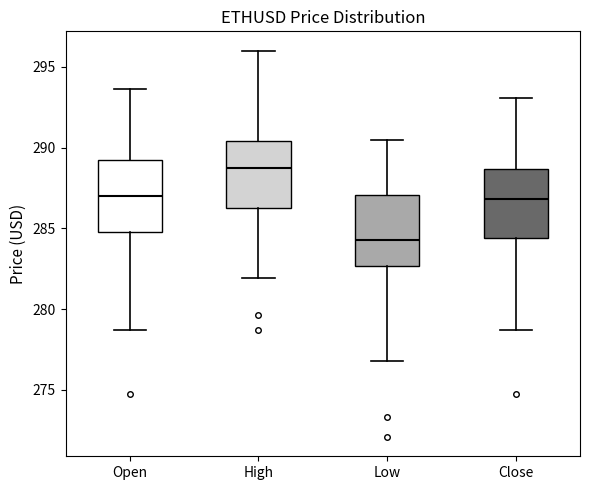

Reading left to right, transcribe this box plot: for each box, give where its median line is, the range the box spans, and where its two whiskers end, as read against the y-axis. The values are not printed on the chart, so give them approximately, as read against the axis.

Open: median 287.0, box 285.0 to 289.5, whiskers 278.5 to 293.5
High: median 288.5, box 286.5 to 290.5, whiskers 282.0 to 296.0
Low: median 284.5, box 282.5 to 287.0, whiskers 277.0 to 290.5
Close: median 287.0, box 284.5 to 288.5, whiskers 278.5 to 293.0